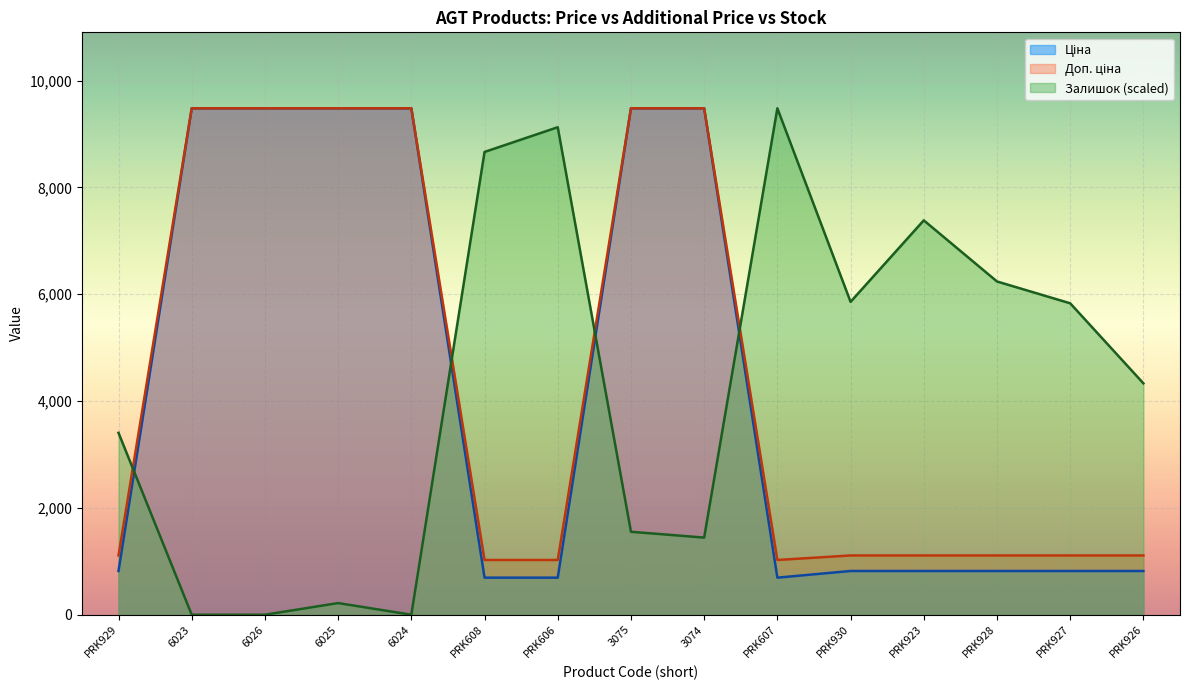

What are all the series names shown in the legend?

Ціна, Доп. ціна, Залишок